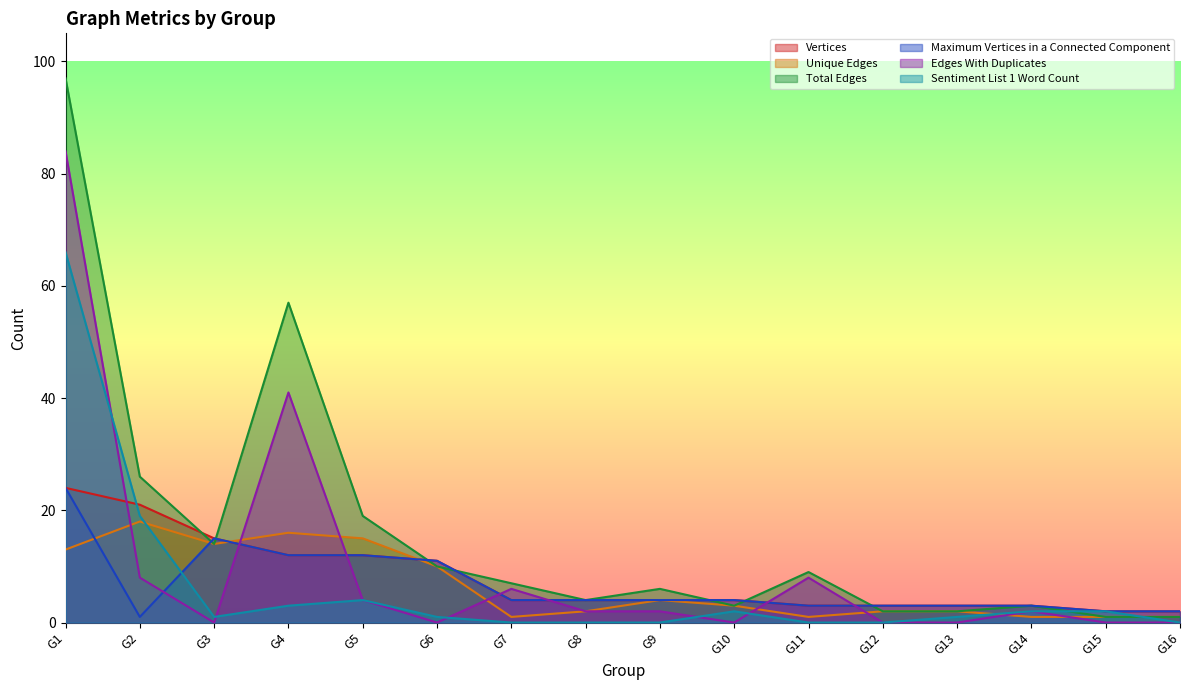

Reading left to right, transcribe all the data shown in this chart.

Vertices: 24	21	15	12	12	11	4	4	4	4	3	3	3	3	2	2
Unique Edges: 13	18	14	16	15	10	1	2	4	3	1	2	2	1	1	1
Total Edges: 97	26	14	57	19	10	7	4	6	3	9	2	2	3	1	1
Maximum Vertices in a Connected Component: 24	1	15	12	12	11	4	4	4	4	3	3	3	3	2	2
Edges With Duplicates: 84	8	0	41	4	0	6	2	2	0	8	0	0	2	0	0
Sentiment List 1 Word Count: 66	19	1	3	4	1	0	0	0	2	0	0	1	2	2	0